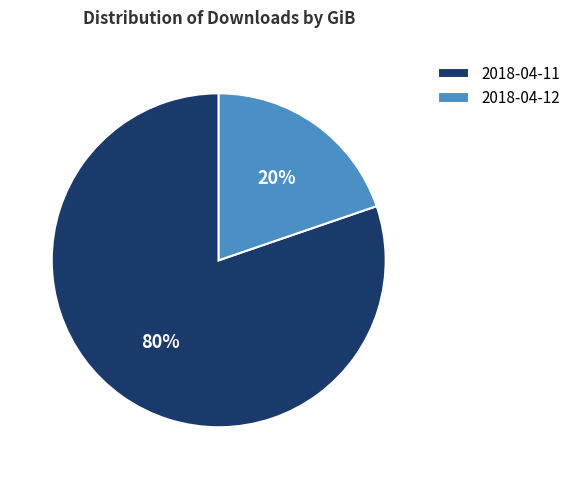

Which category has the biggest portion of the pie?

2018-04-11